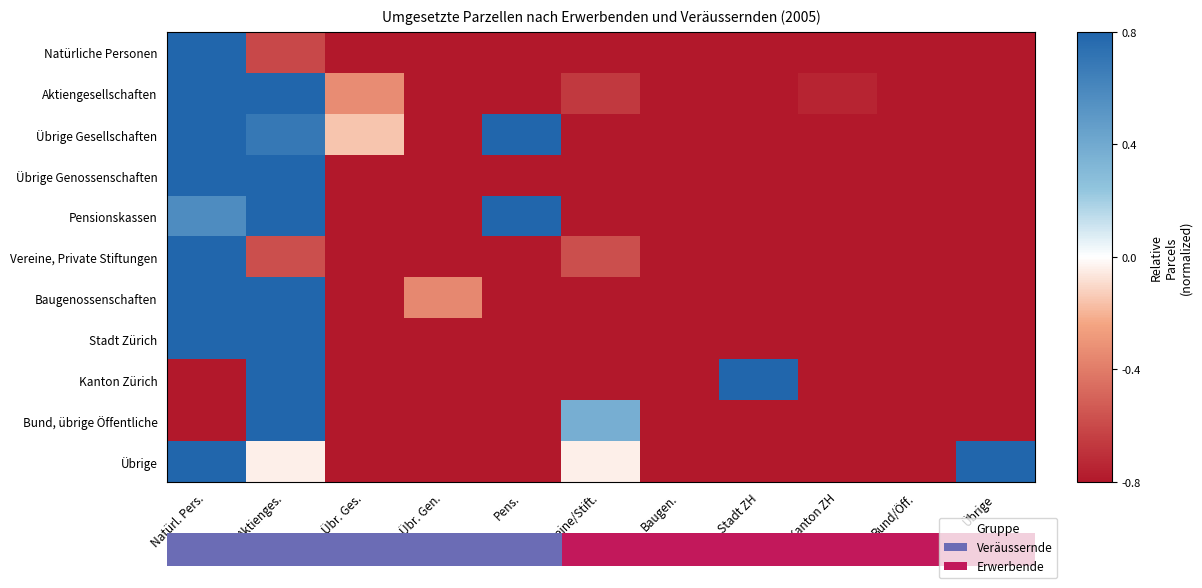

What is the approximate value of Übrige Gesellschaften at Aktienges.?

0.7